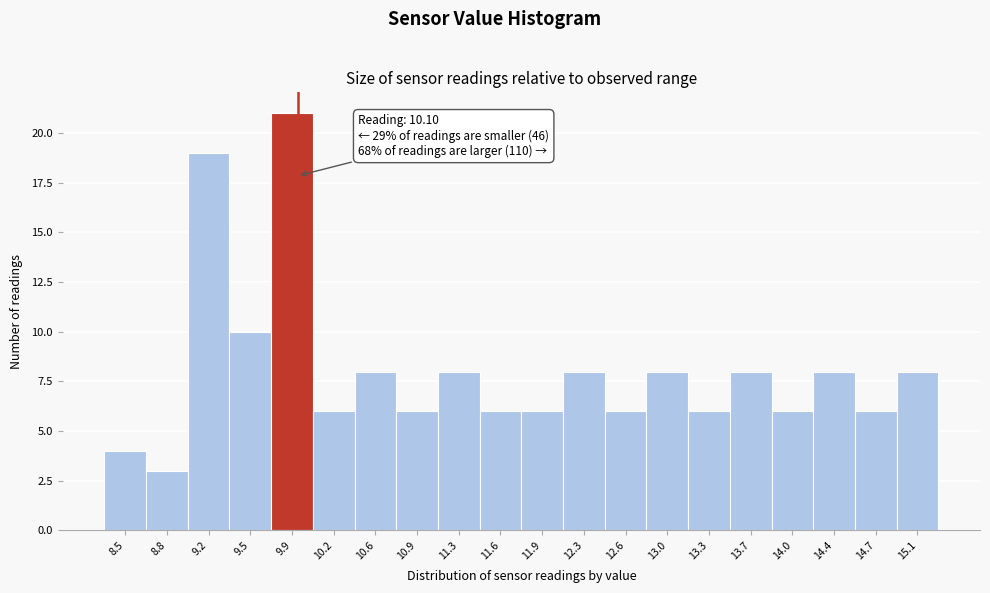

Reading left to right, extract all data points from this chart.

8.5=4	8.8=3	9.2=19	9.5=10	9.9=21	10.2=6	10.6=8	10.9=6	11.3=8	11.6=6	11.9=6	12.3=8	12.6=6	13.0=8	13.3=6	13.7=8	14.0=6	14.4=8	14.7=6	15.1=8